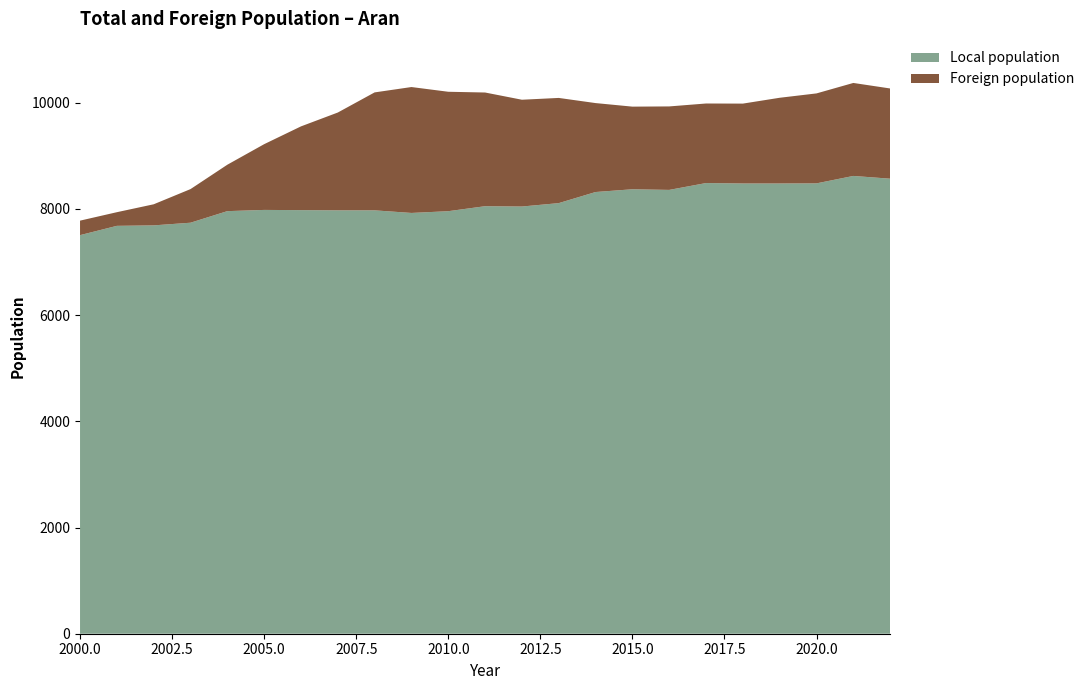

Reading left to right, what are all the values shown in this chart?

Total population: 2000=7779	2001=7938	2002=8087	2003=8373	2004=8832	2005=9219	2006=9554	2007=9815	2008=10194	2009=10295	2010=10206	2011=10192	2012=10056	2013=10090	2014=9993	2015=9926	2016=9930	2017=9985	2018=9983	2019=10093	2020=10175	2021=10372	2022=10268
Foreign population: 2000=273	2001=257	2002=397	2003=633	2004=874	2005=1238	2006=1577	2007=1842	2008=2221	2009=2371	2010=2249	2011=2141	2012=2011	2013=1981	2014=1675	2015=1556	2016=1572	2017=1498	2018=1504	2019=1614	2020=1694	2021=1751	2022=1699